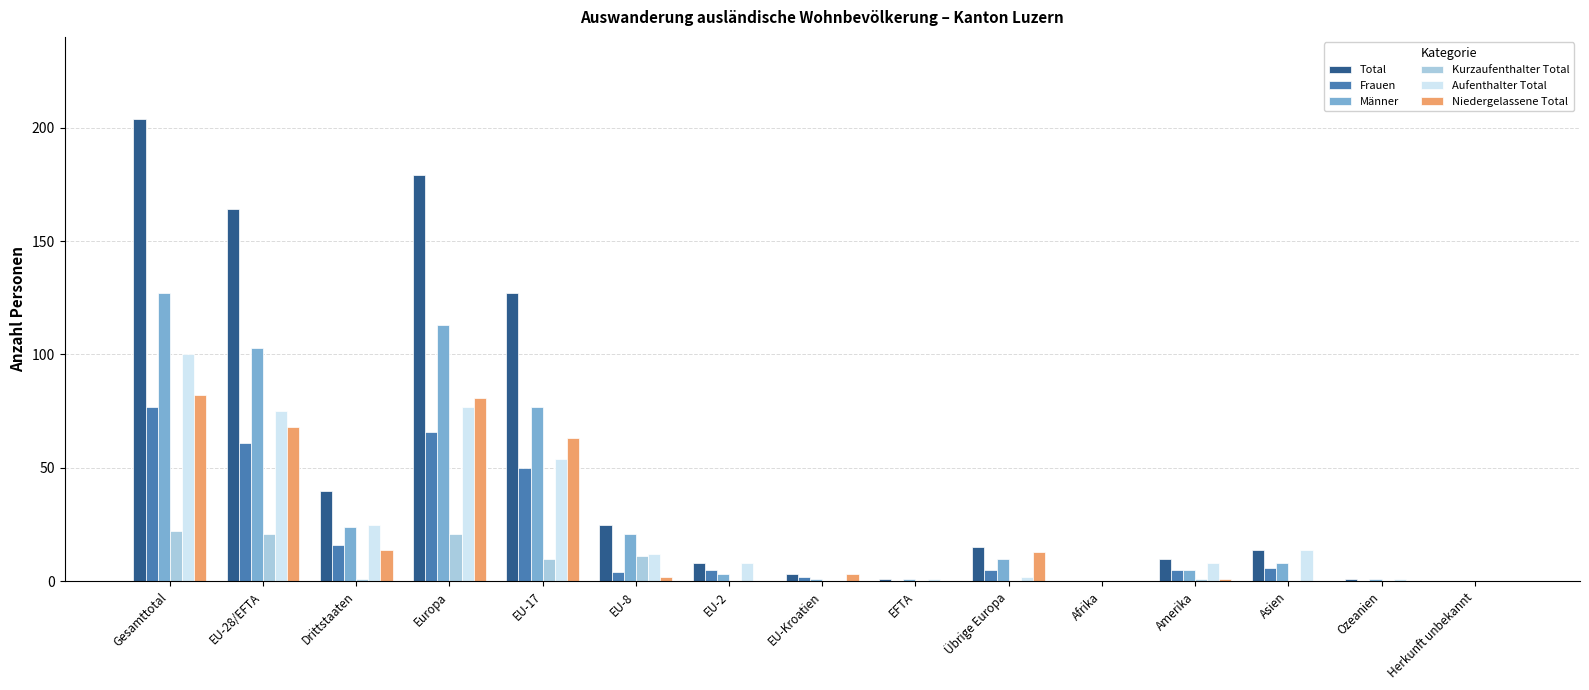

Where does the Total series first go above 14?

Gesamttotal